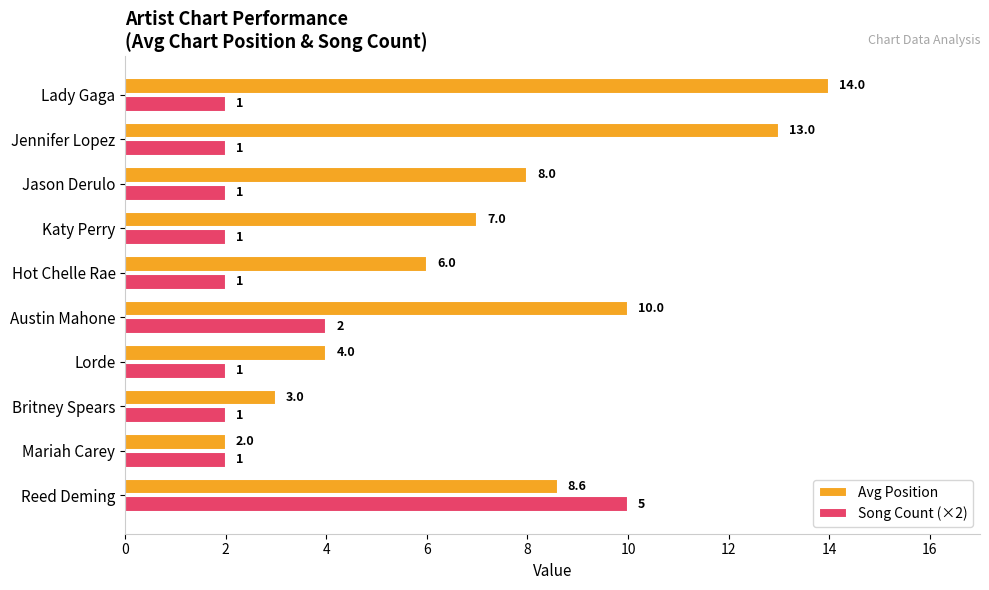

Is it true that Song Count (×2) equals 2.0 at Britney Spears?

True